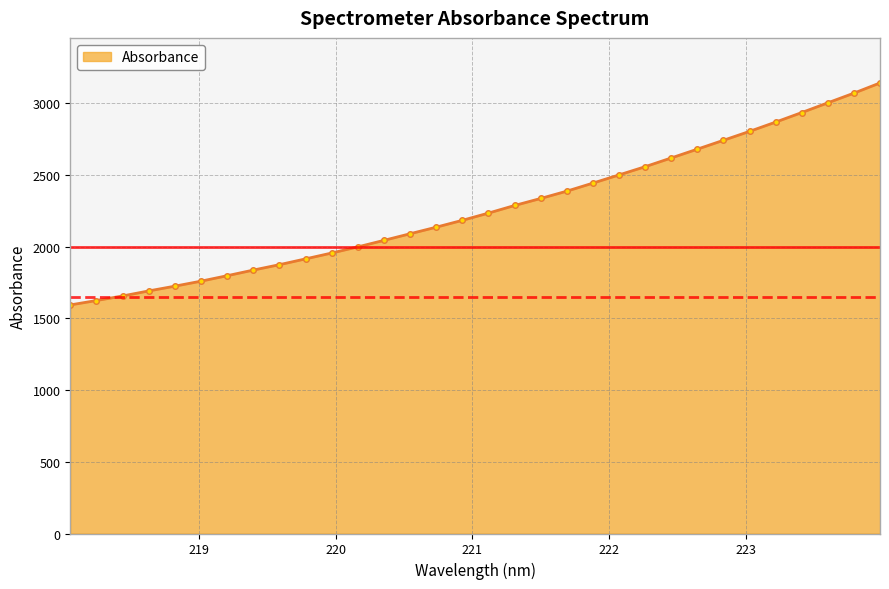

What is the value of the 22nd point from the left?

2500.3